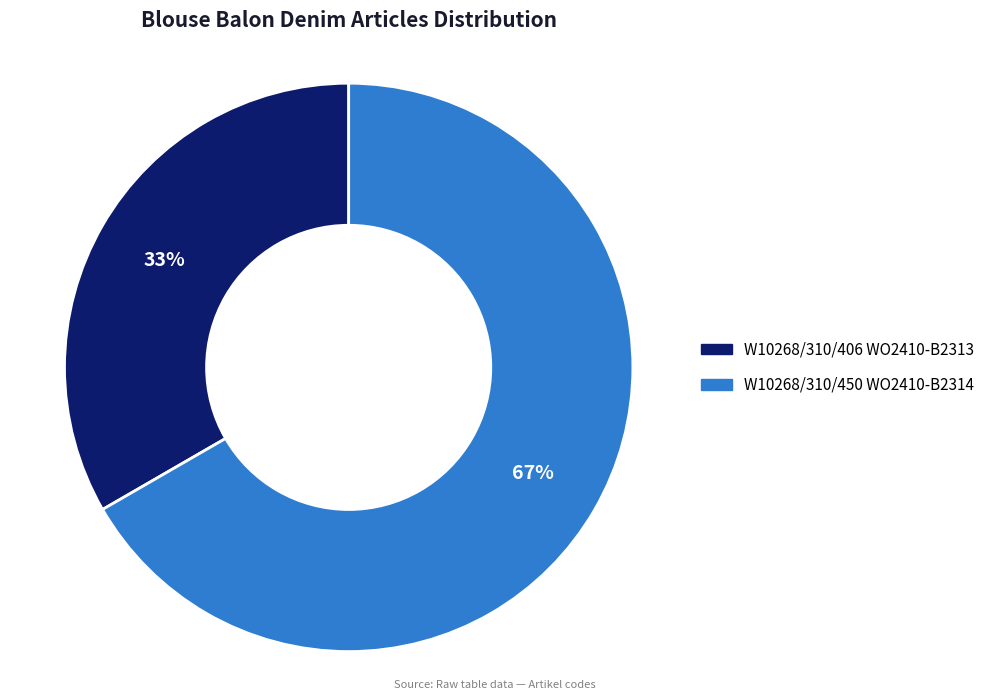

Does W10268/310/450 WO2410-B2314 represent more than half of the total?

Yes